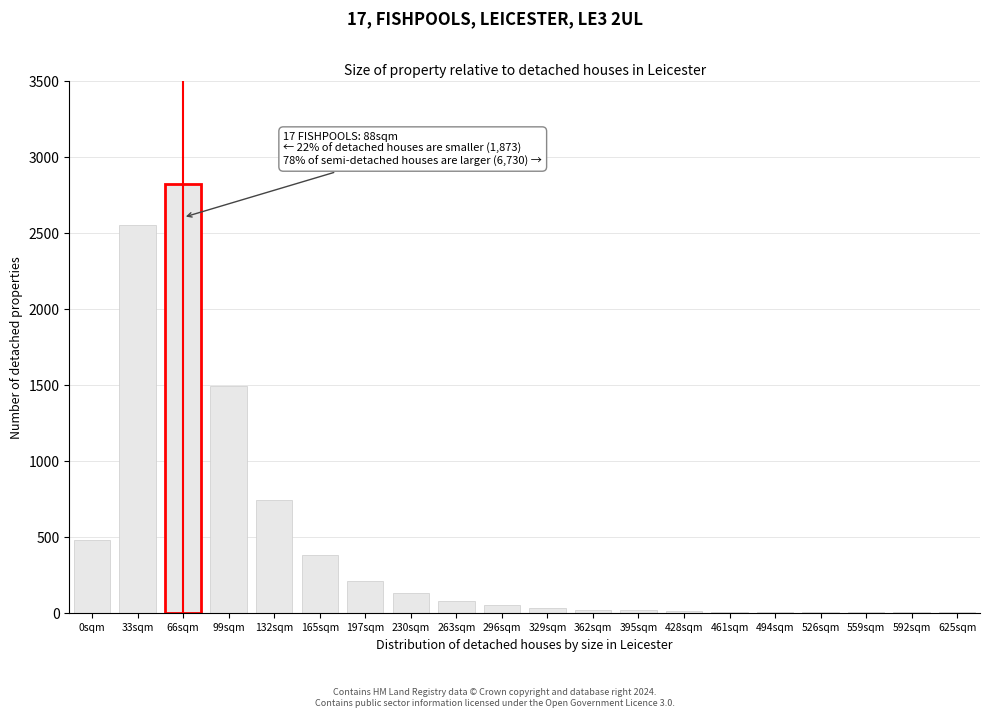

The chart shows a value of 3 at 559sqm. True or false?

True